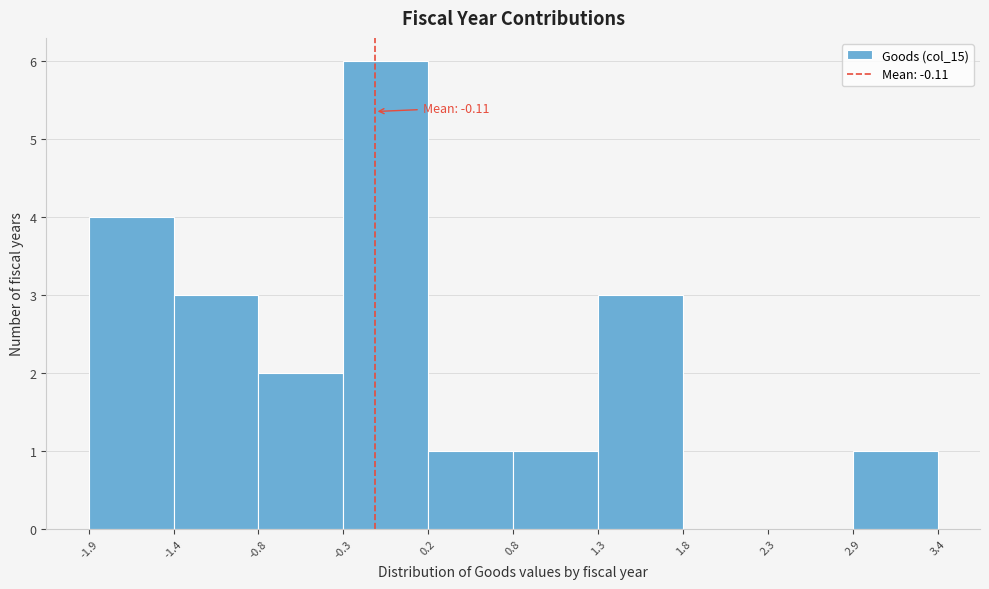

Over which range of the x-axis is the bar tallest?

-0.3 to 0.2